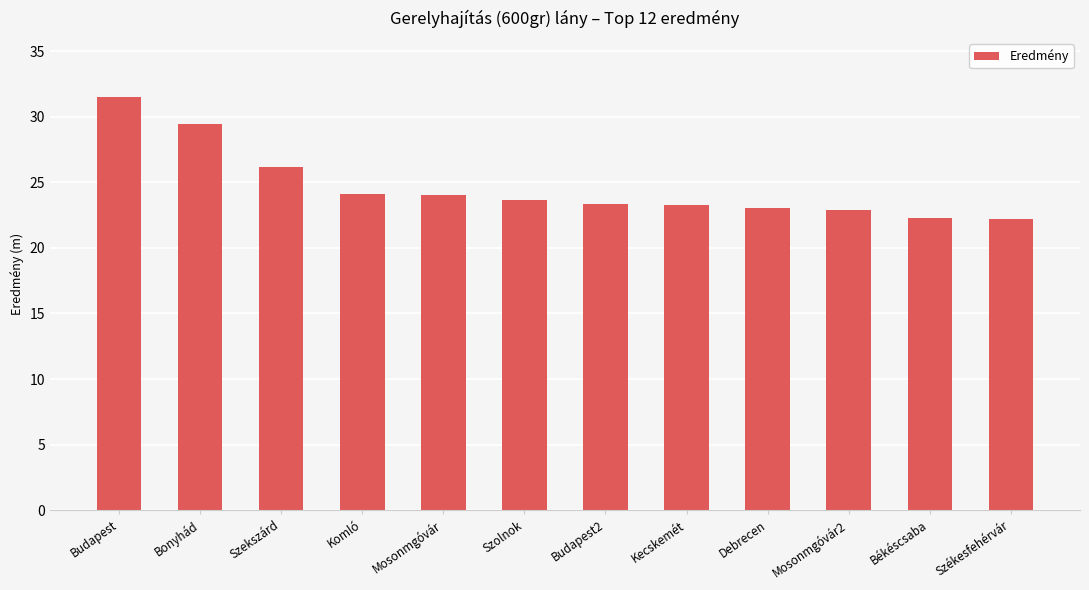

Is it true that the value at Bonyhád is 29.4?

True